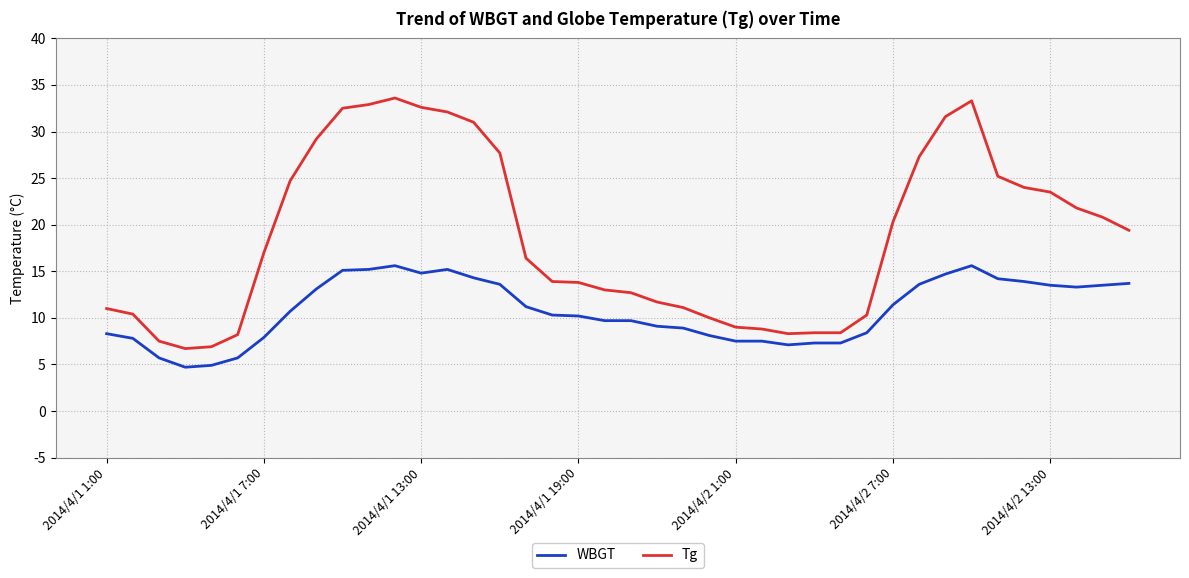

What is the highest value of the Tg series?

33.6